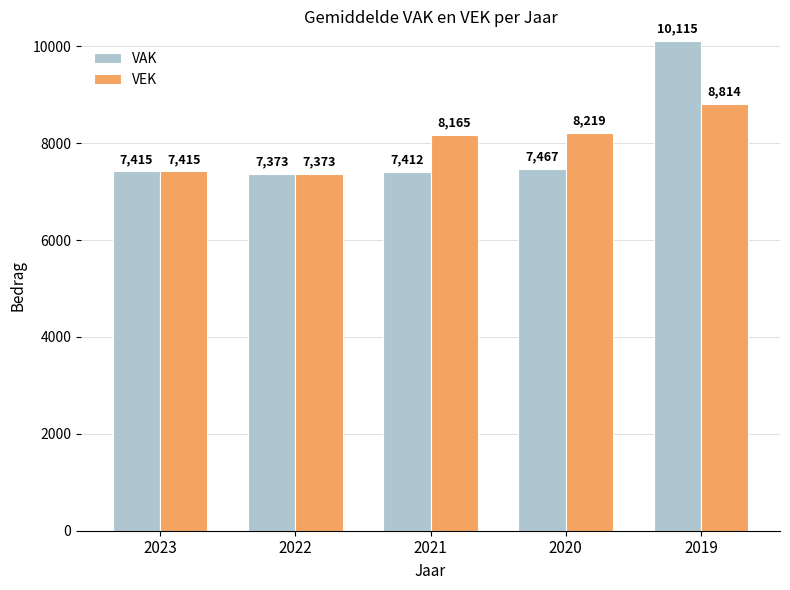

At which category does the chart reach its minimum across all series?

2022